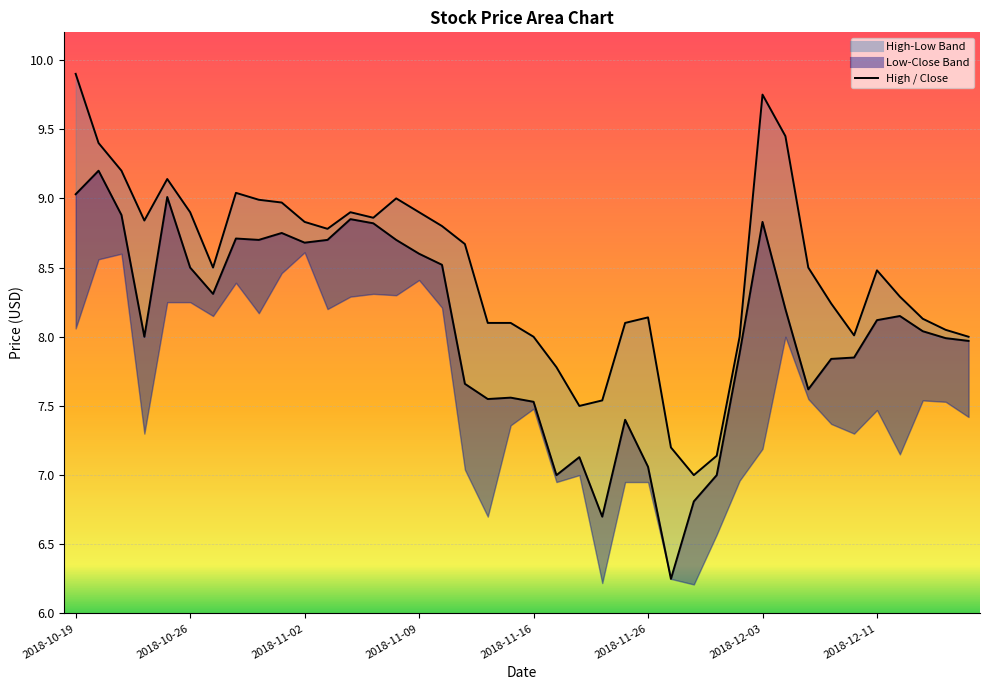

Reading left to right, extract all data points from this chart.

High_line: 9.9	9.4	9.2	8.8	9.1	8.9	8.5	9.0	9.0	9.0	8.8	8.8	8.9	8.9	9.0	8.9	8.8	8.7	8.1	8.1	8.0	7.8	7.5	7.5	8.1	8.1	7.2	7.0	7.1	8.0	9.8	9.4	8.5	8.2	8.0	8.5	8.3	8.1	8.1	8.0
Close_line: 9.0	9.2	8.9	8.0	9.0	8.5	8.3	8.7	8.7	8.8	8.7	8.7	8.8	8.8	8.7	8.6	8.5	7.7	7.5	7.6	7.5	7.0	7.1	6.7	7.4	7.1	6.2	6.8	7.0	7.9	8.8	8.2	7.6	7.8	7.8	8.1	8.2	8.0	8.0	8.0